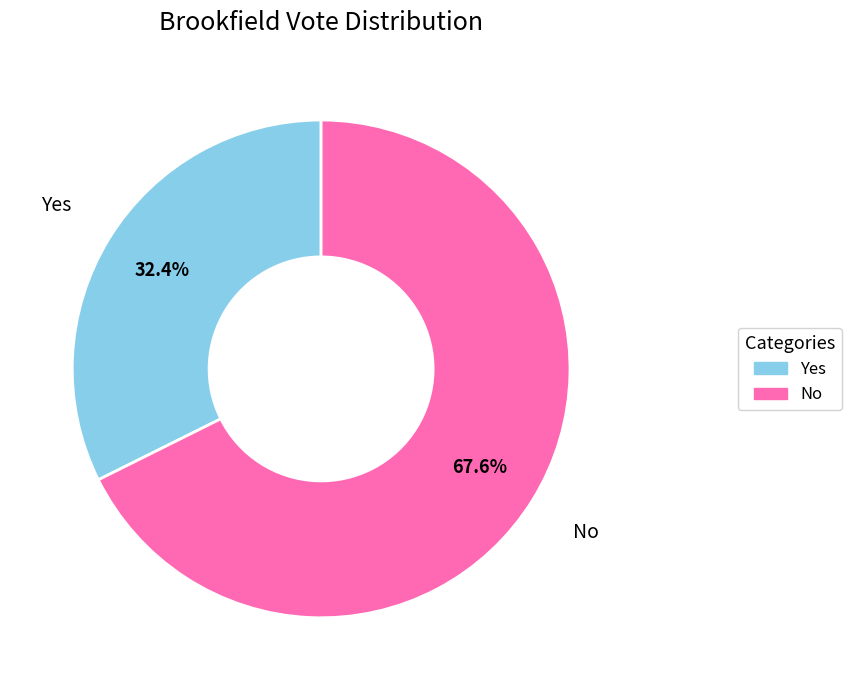

Does any single category account for the majority?

Yes